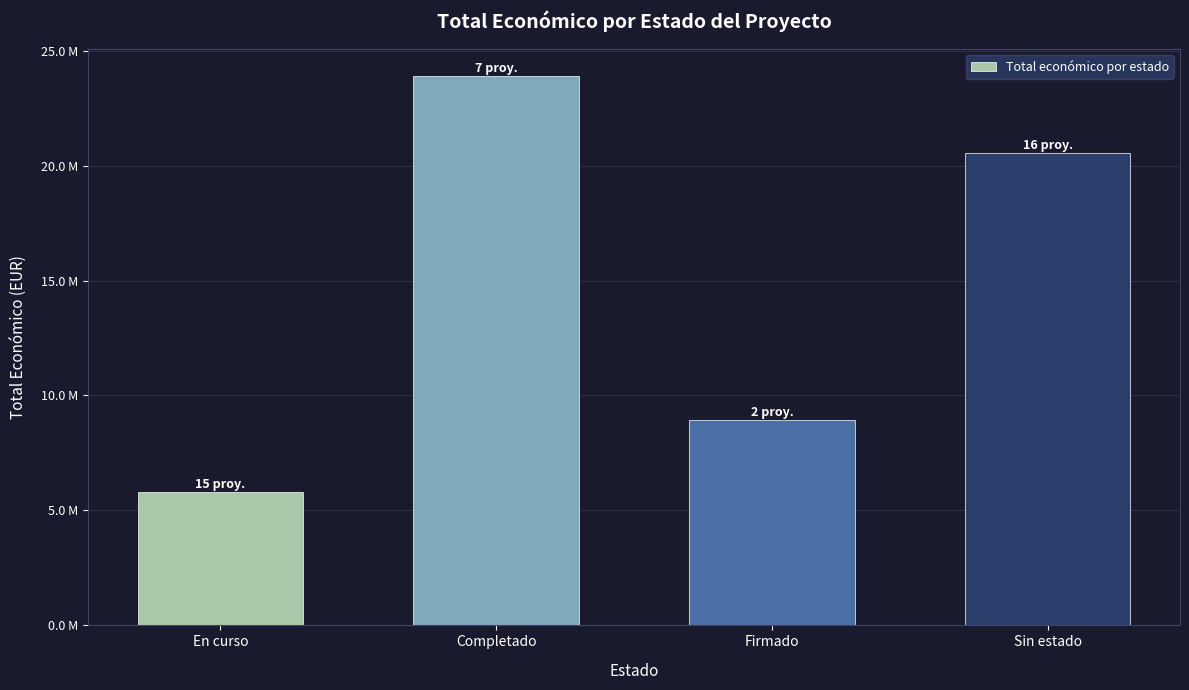

Does the chart contain any negative values?

No